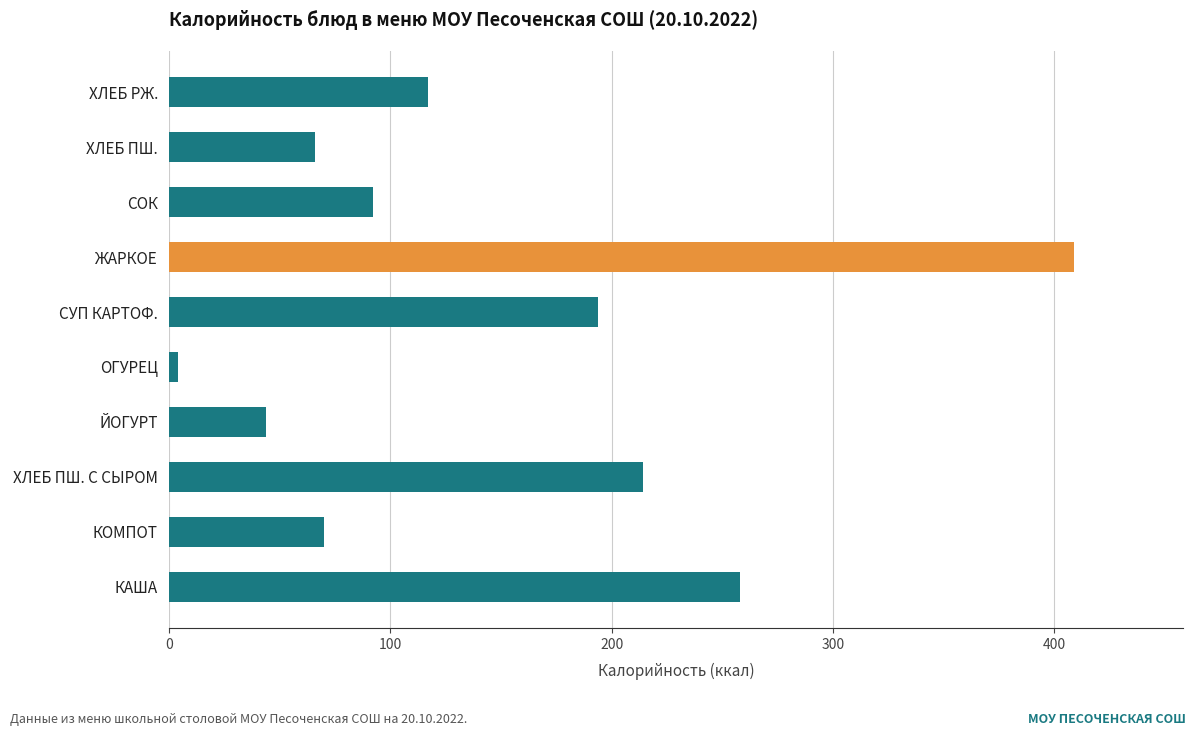

What is the smallest value displayed?

4